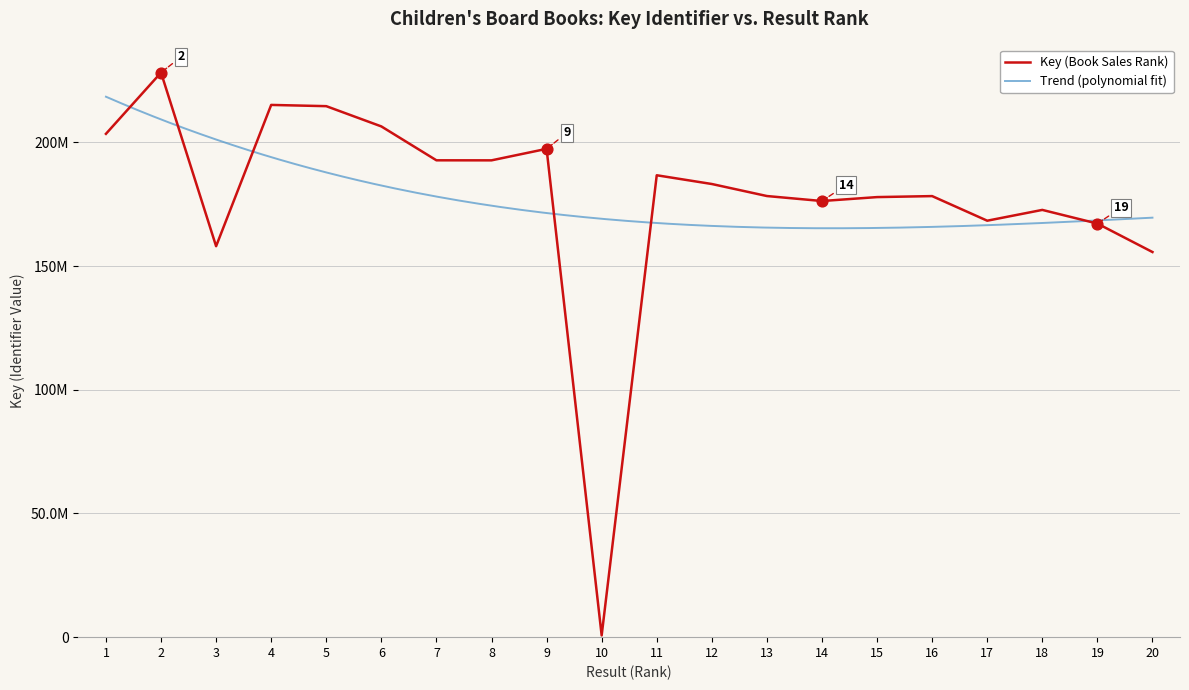

Approximately how many times larger is the value at 14 compared to 19?

1.1